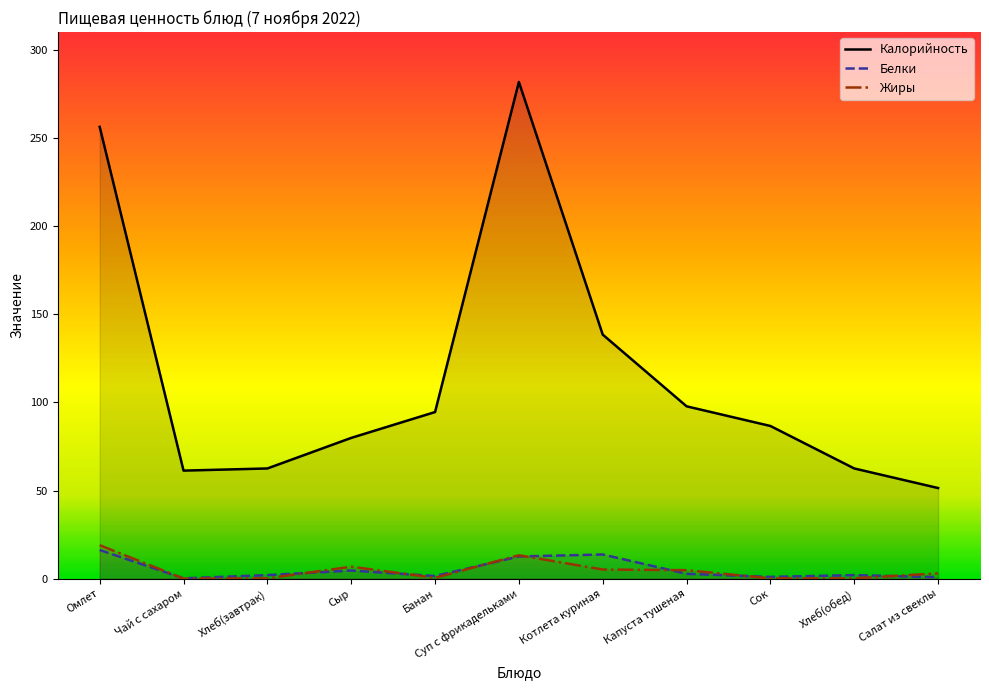

How many interior local peaks does the Жиры series have?

2